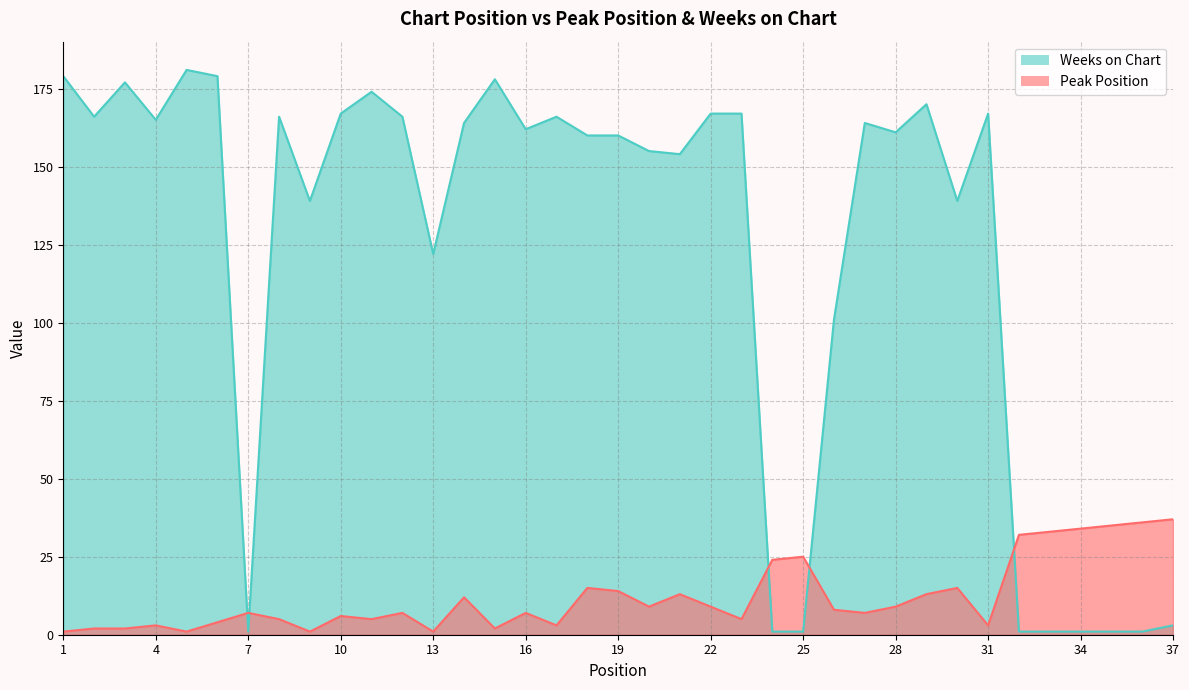

How many values in the Peak Position series are below 7?

15